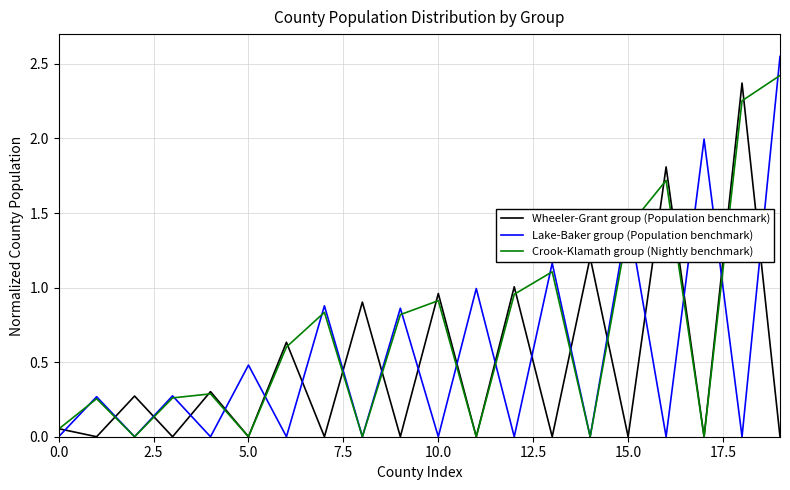

How many distinct data groups are displayed?

3